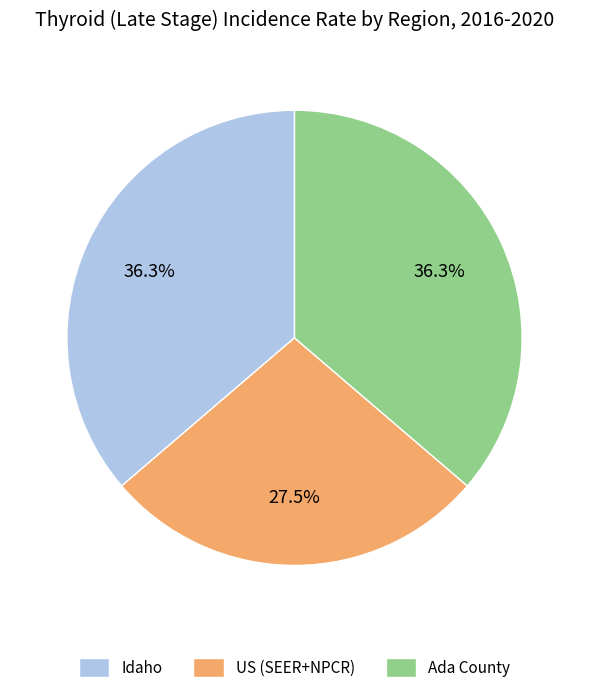

To the nearest percent, what portion does Idaho represent?

36%